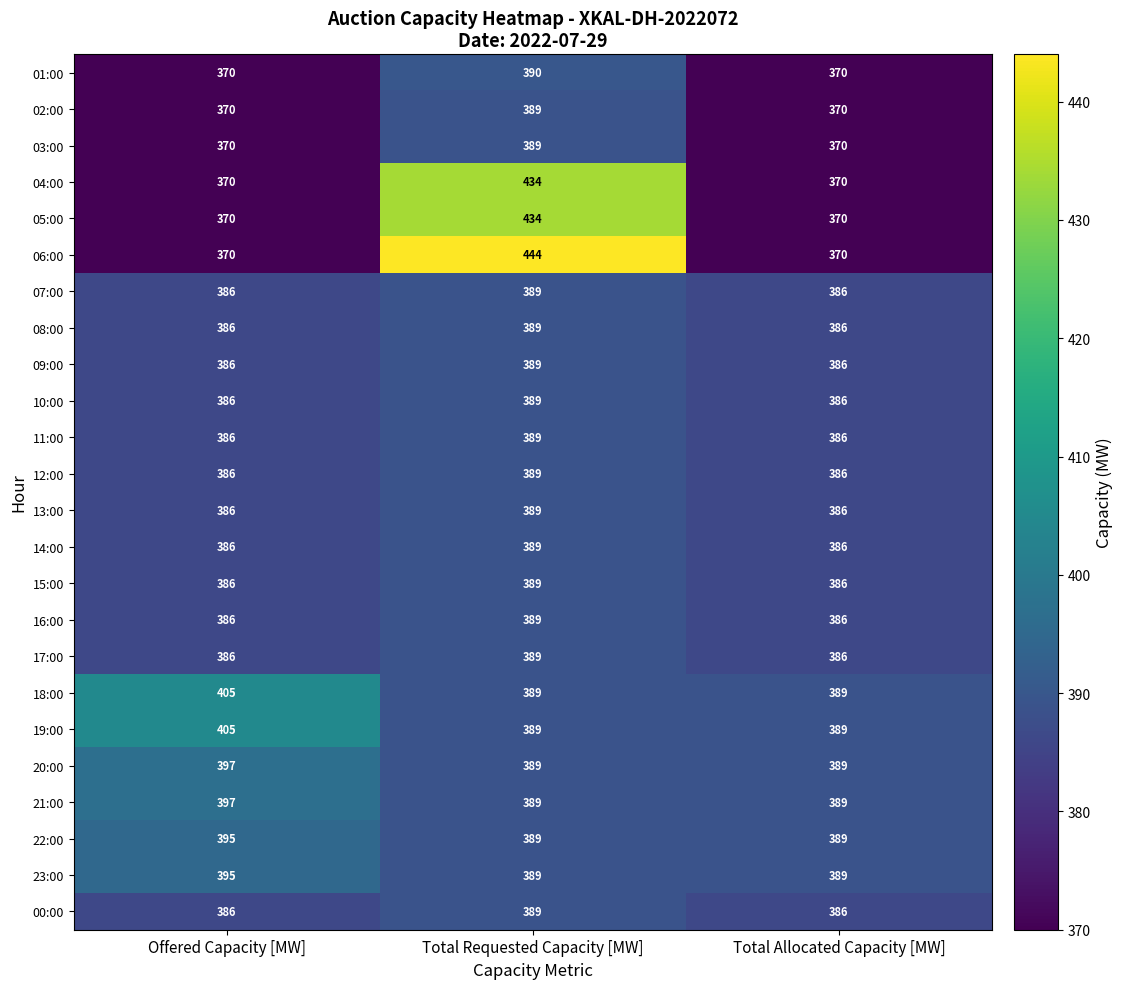

What is the smallest value displayed?

370